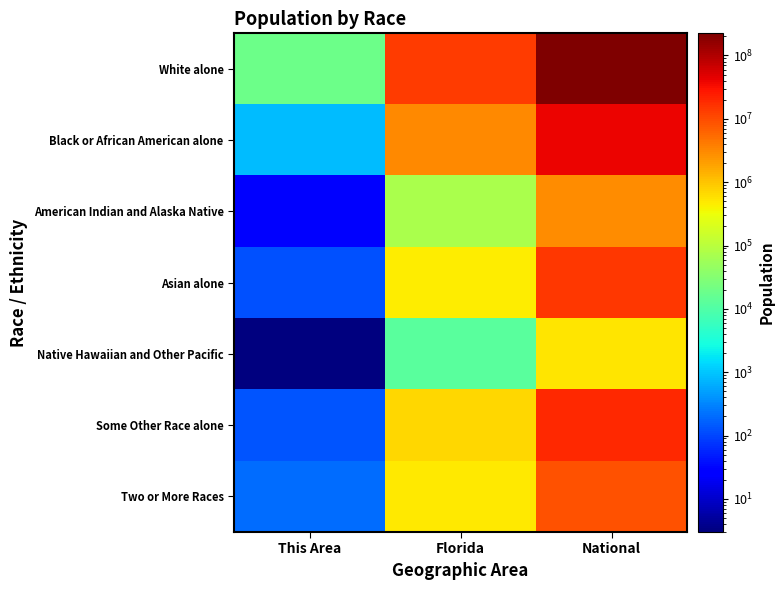

Reading left to right, what are all the values shown in this chart?

White alone: This Area=18235	Florida=14109162	National=223553265
Black or African American alone: This Area=812	Florida=2999862	National=38929319
American Indian and Alaska Native: This Area=27	Florida=71458	National=2932248
Asian alone: This Area=120	Florida=454821	National=14674252
Native Hawaiian and Other Pacific: This Area=3	Florida=12286	National=540013
Some Other Race alone: This Area=137	Florida=681144	National=19107368
Two or More Races: This Area=203	Florida=472577	National=9009073